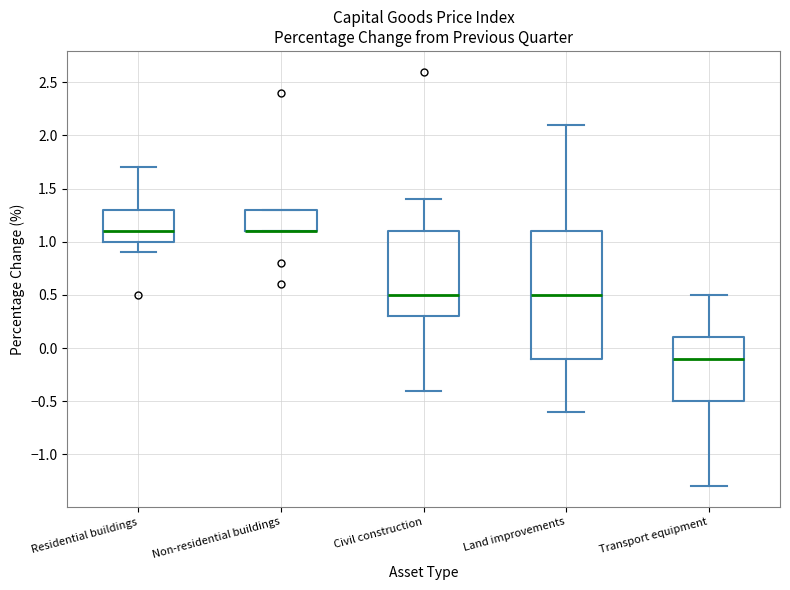

Where does the upper whisker of the box for Land improvements end on the y-axis? The values are not printed on the chart, so give them approximately, as read against the axis.

2.1